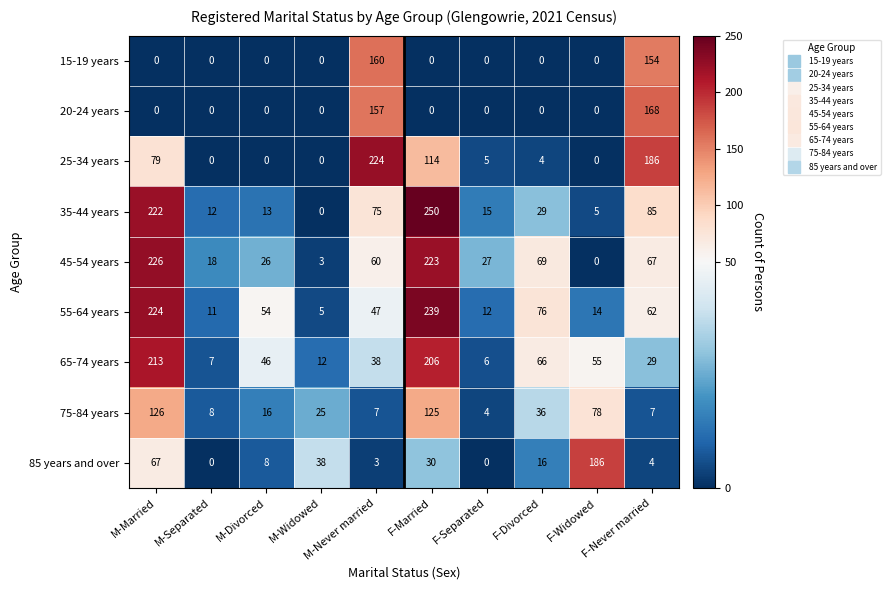

How many values in 85 years and over are above zero?

8